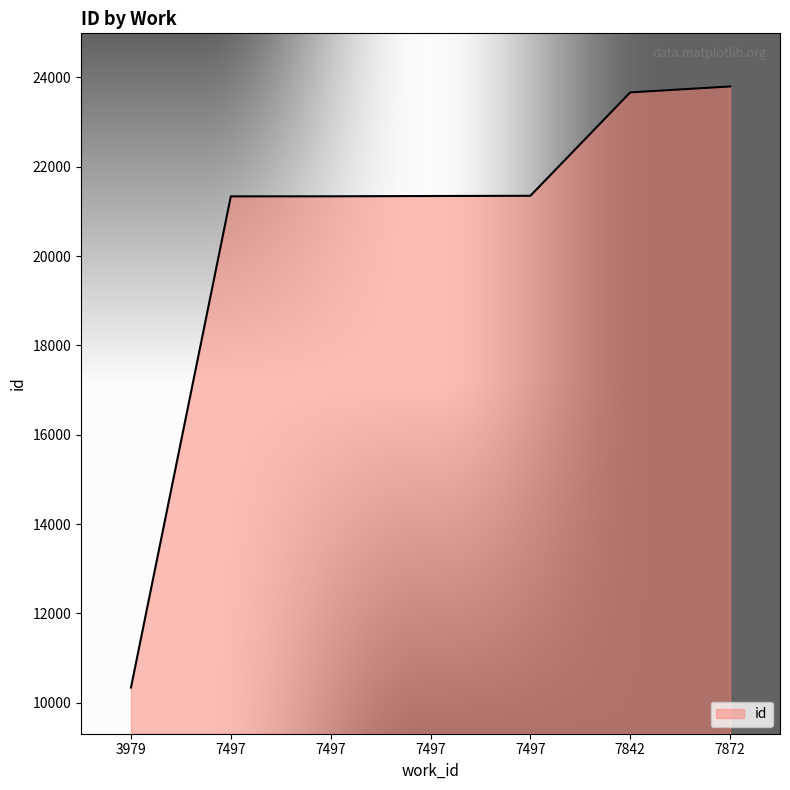

What is the value of the 5th point from the left?

21337